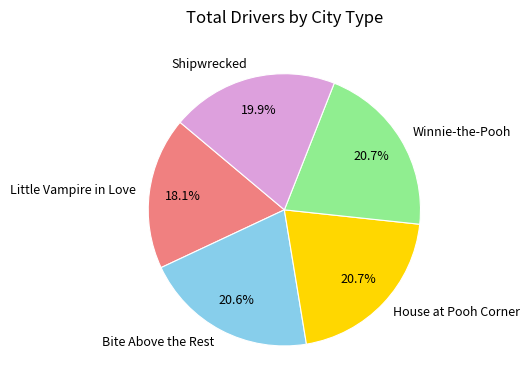

How many segments does this pie chart have?

5